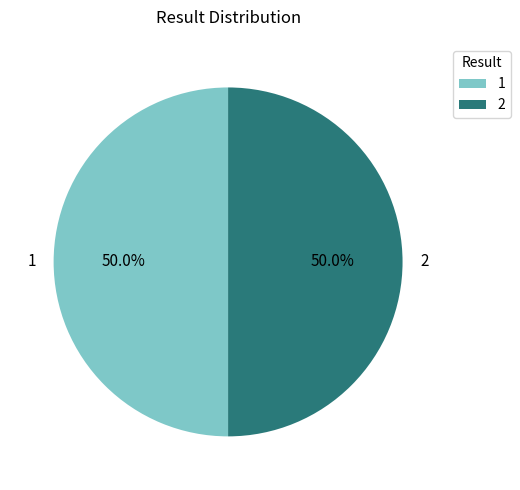

True or false: 2 accounts for 50% of the total.

True